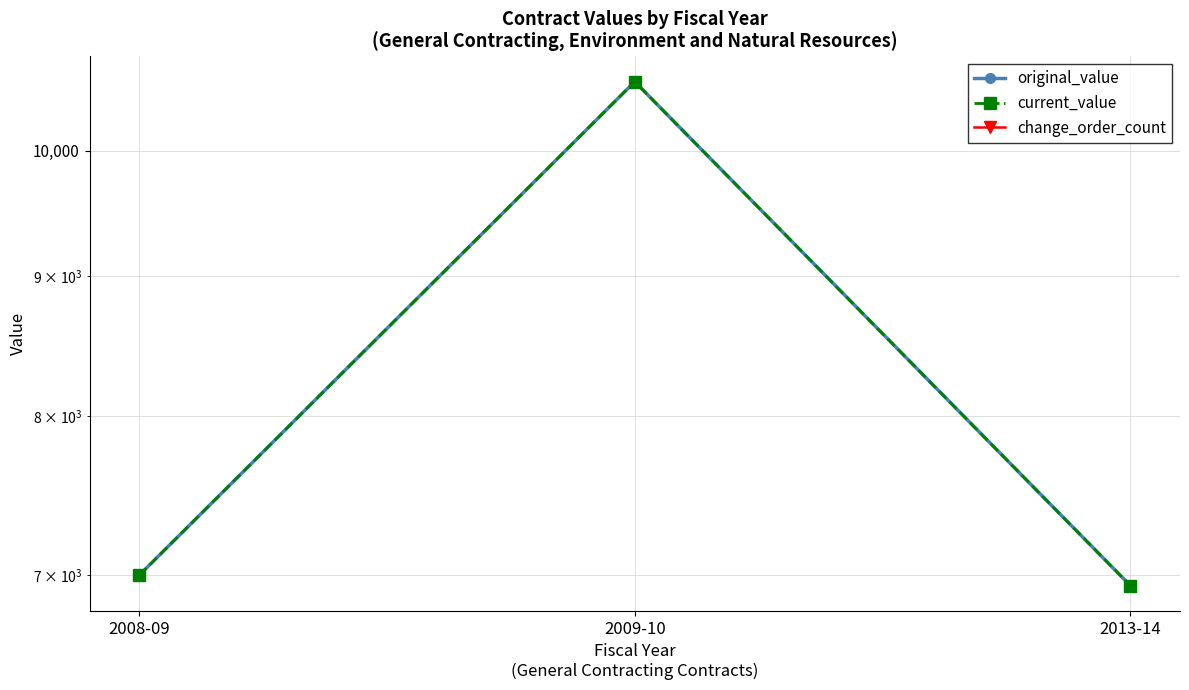

True or false: current_value has a value of 10599.0 at 2009-10.

True